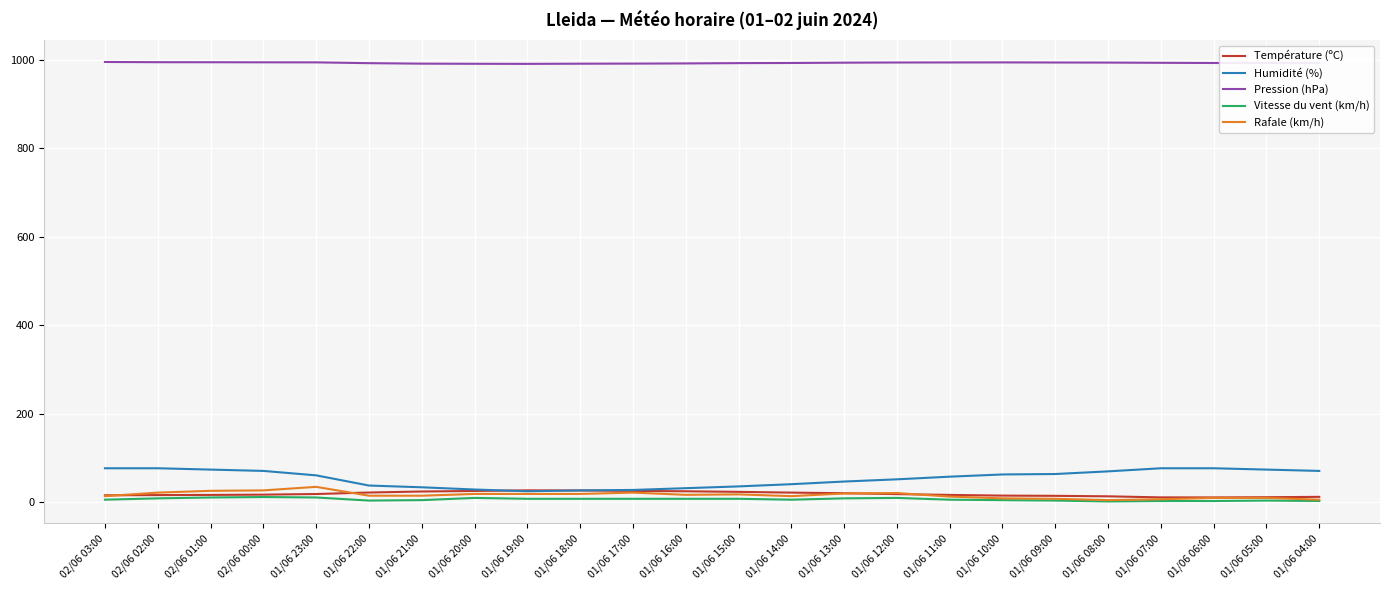

The Température (ºC) series shows 15.9 at 02/06 03:00. True or false?

True